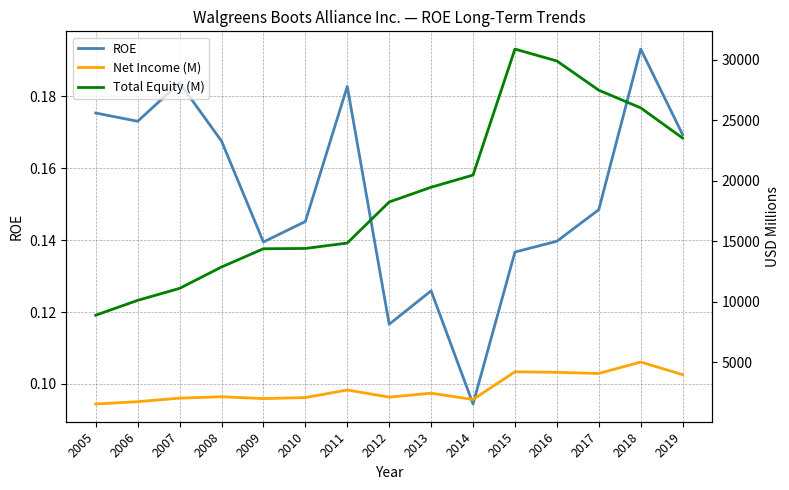

Rank the categories by Net Income (M) value from lowest to highest.

2005, 2006, 2014, 2009, 2007, 2010, 2012, 2008, 2013, 2011, 2019, 2017, 2016, 2015, 2018